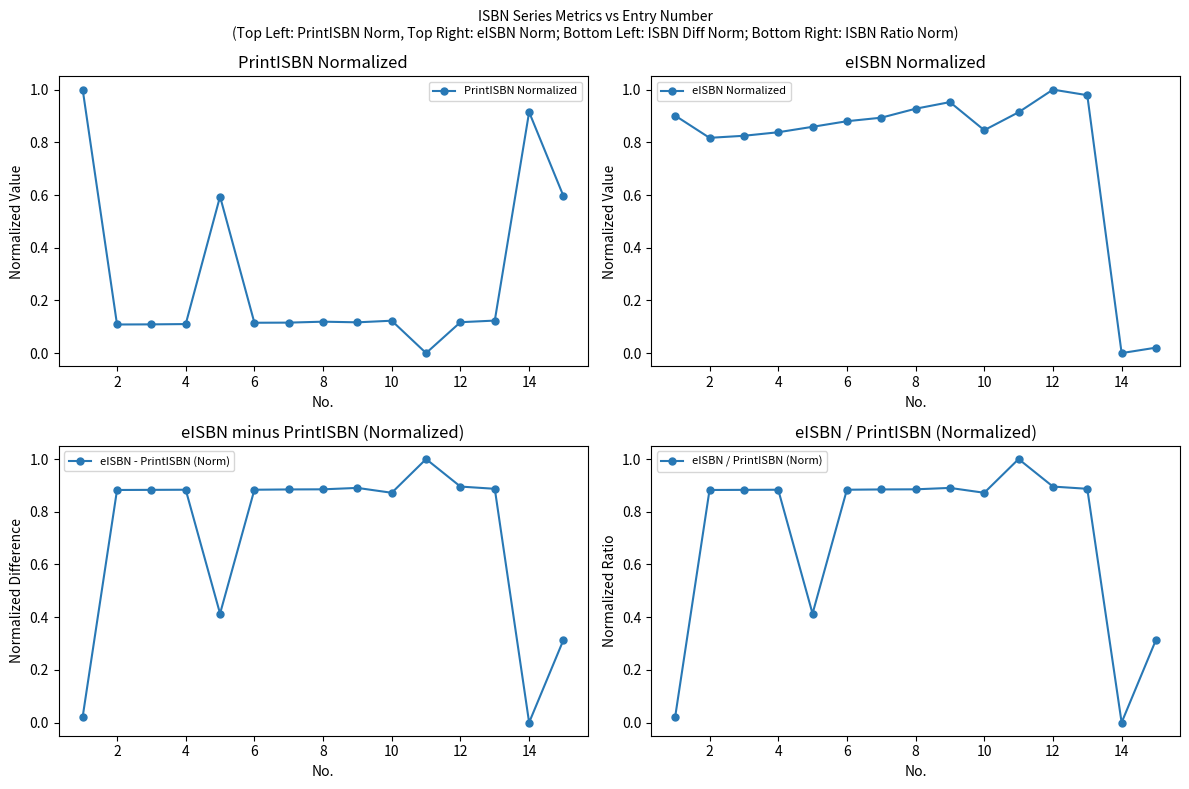

Where is the first local minimum for eISBN Normalized?

2